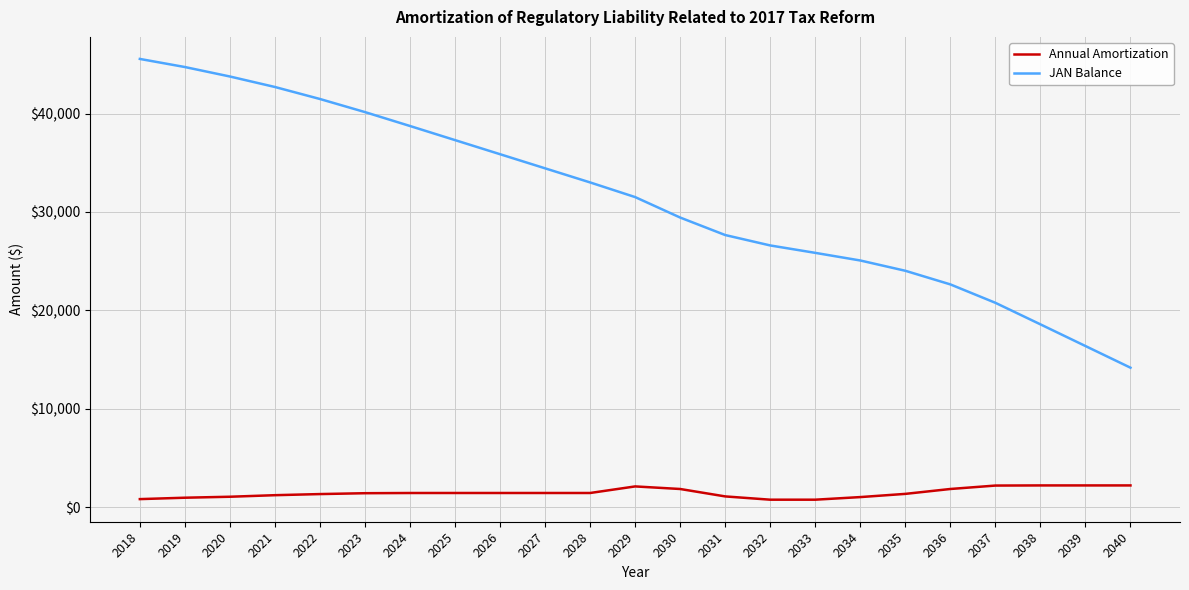

How many lines are shown in the chart?

2